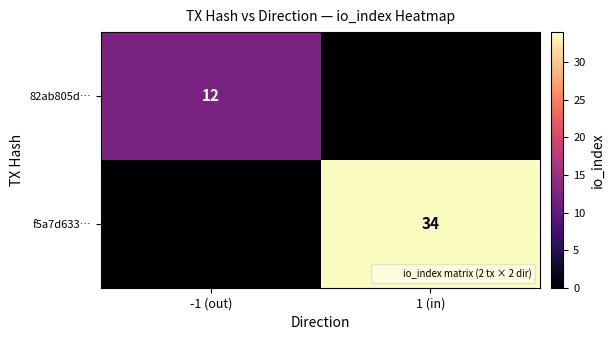

What is the difference between the highest and lowest values at 1 (in)?

34